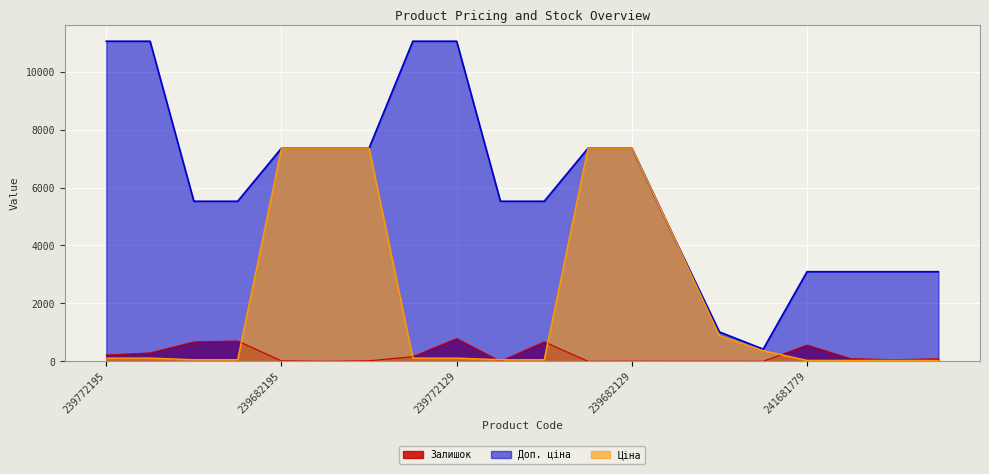

What position from the left is 239682130?

12